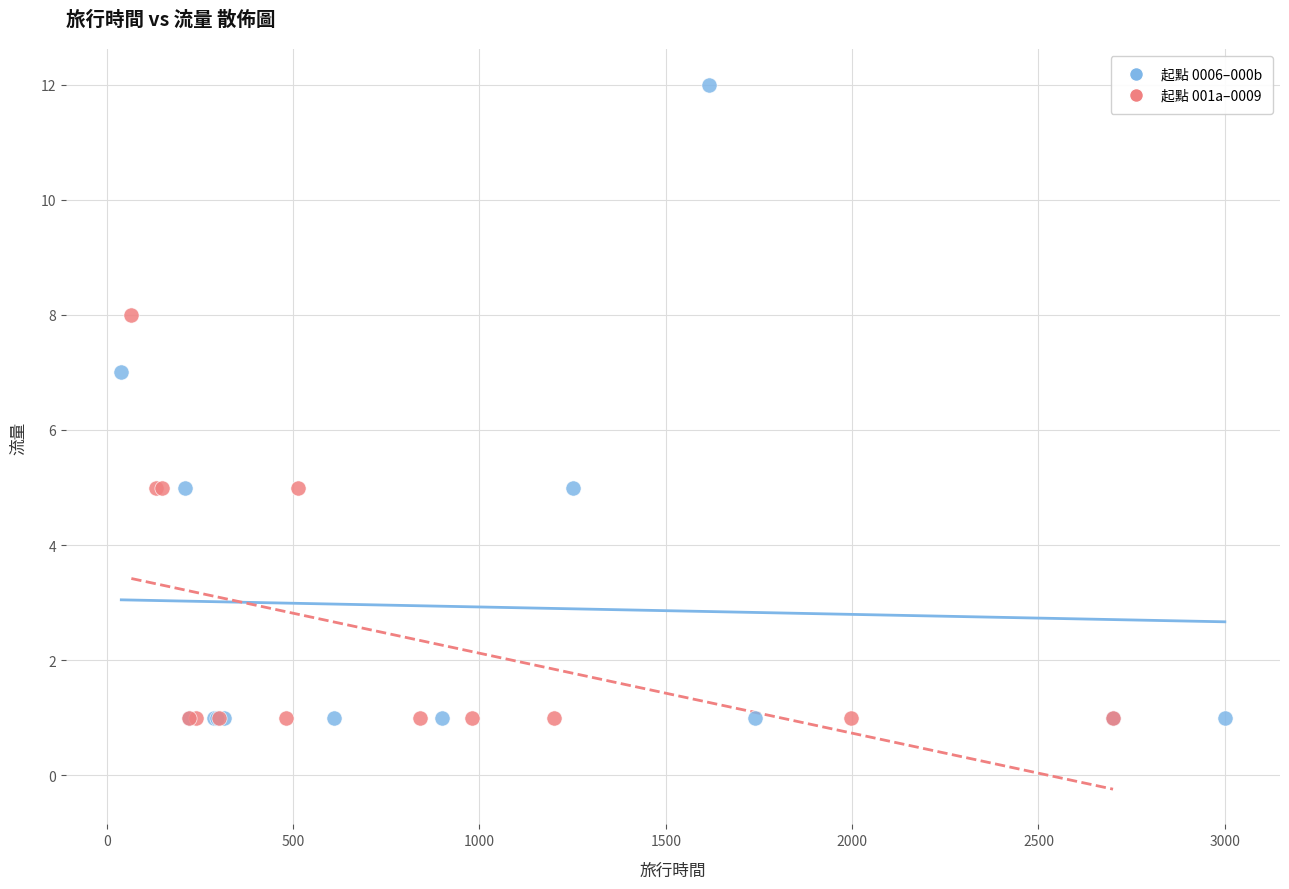

Which series reaches the maximum Y coordinate?

起點 0006–000b